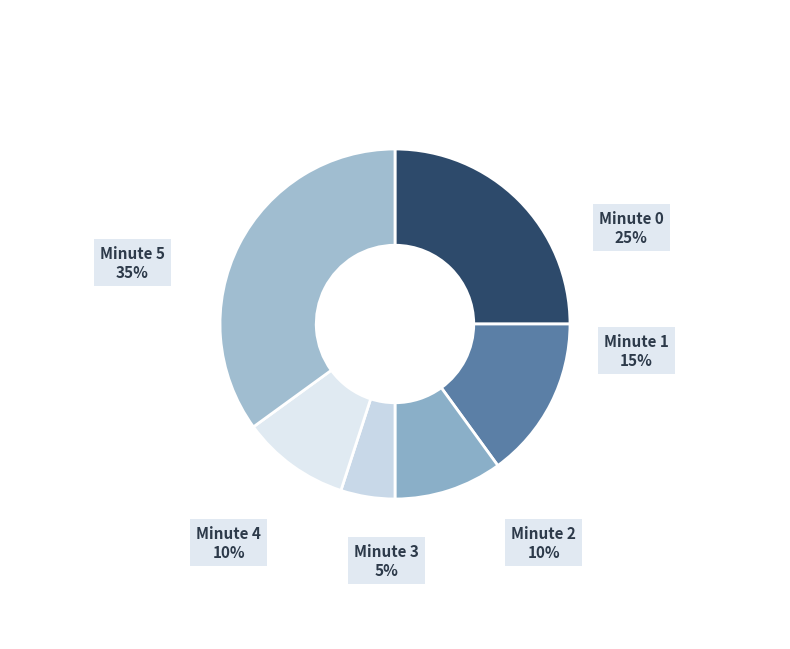

Rank the categories by value from highest to lowest.

Minute 5, Minute 0, Minute 1, Minute 2, Minute 4, Minute 3